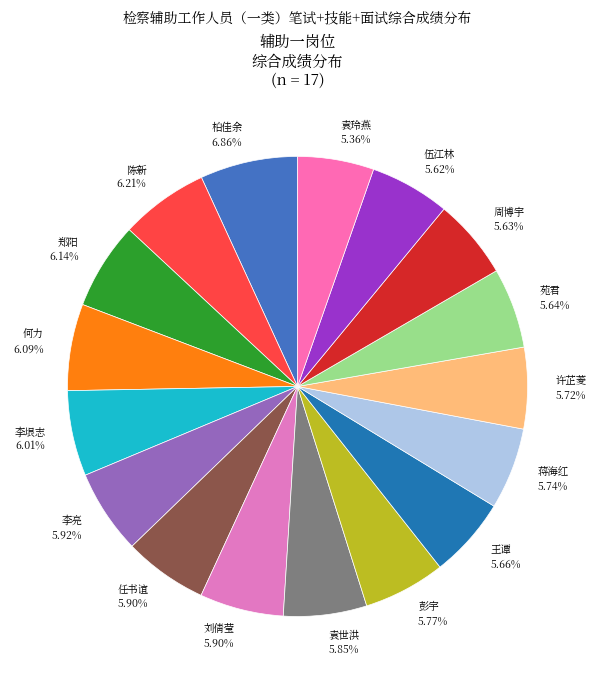

To the nearest percent, what portion does 彭宇 represent?

6%